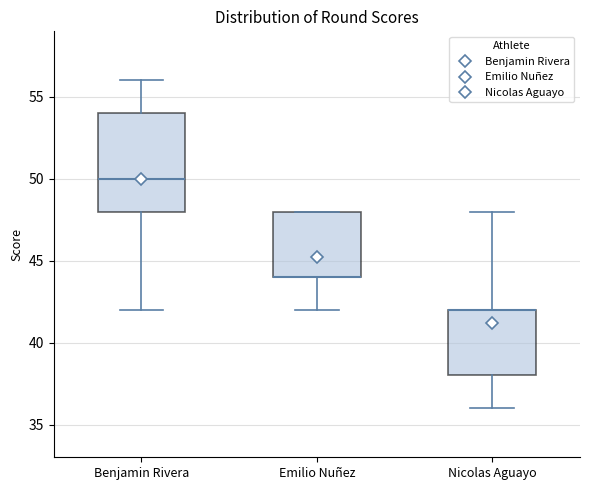

Reading left to right, read every box against the y-axis: the position of its median line, the range the box covers, and the ends of its whiskers. The values are not printed on the chart, so give them approximately, as read against the axis.

Benjamin Rivera: median 50, box 48 to 54, whiskers 42 to 56
Emilio Nuñez: median 44 (drawn on the box's lower edge), box 44 to 48, whiskers 42 to 48
Nicolas Aguayo: median 42 (drawn on the box's upper edge), box 38 to 42, whiskers 36 to 48